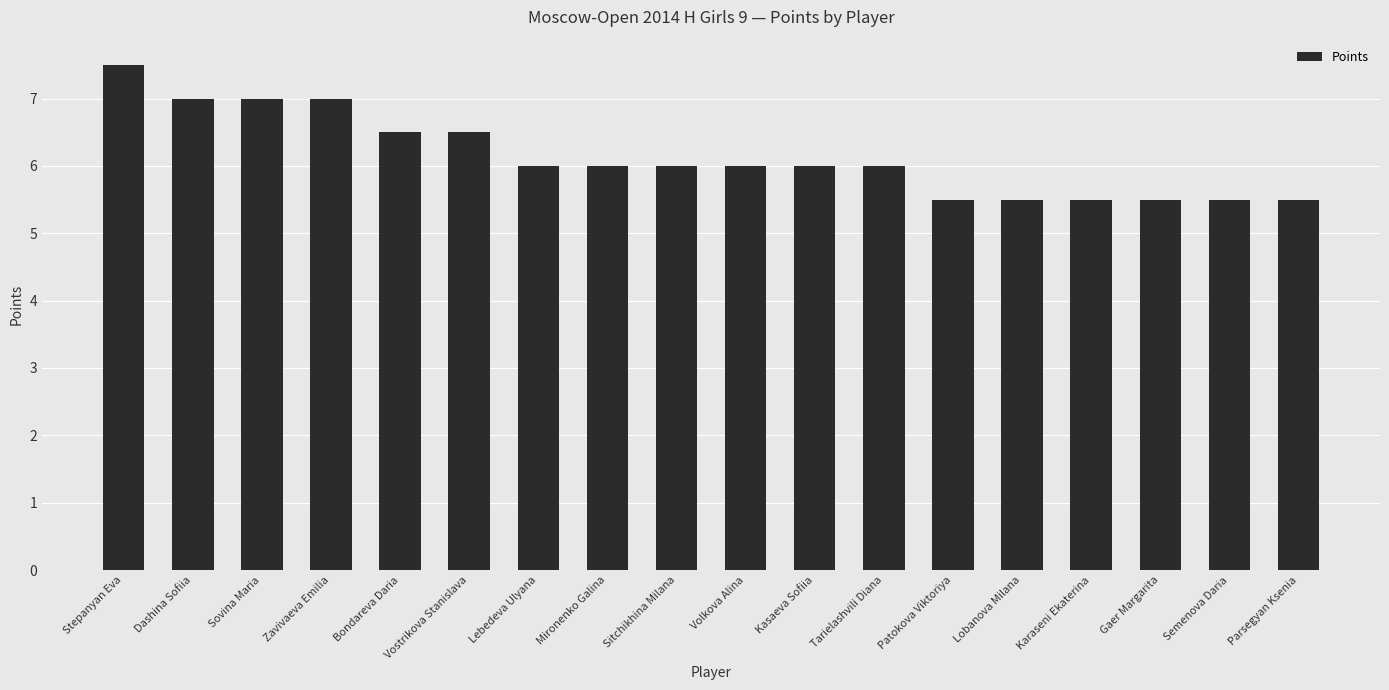

What is the label of the 7th bar from the right?

Tarielashvili Diana